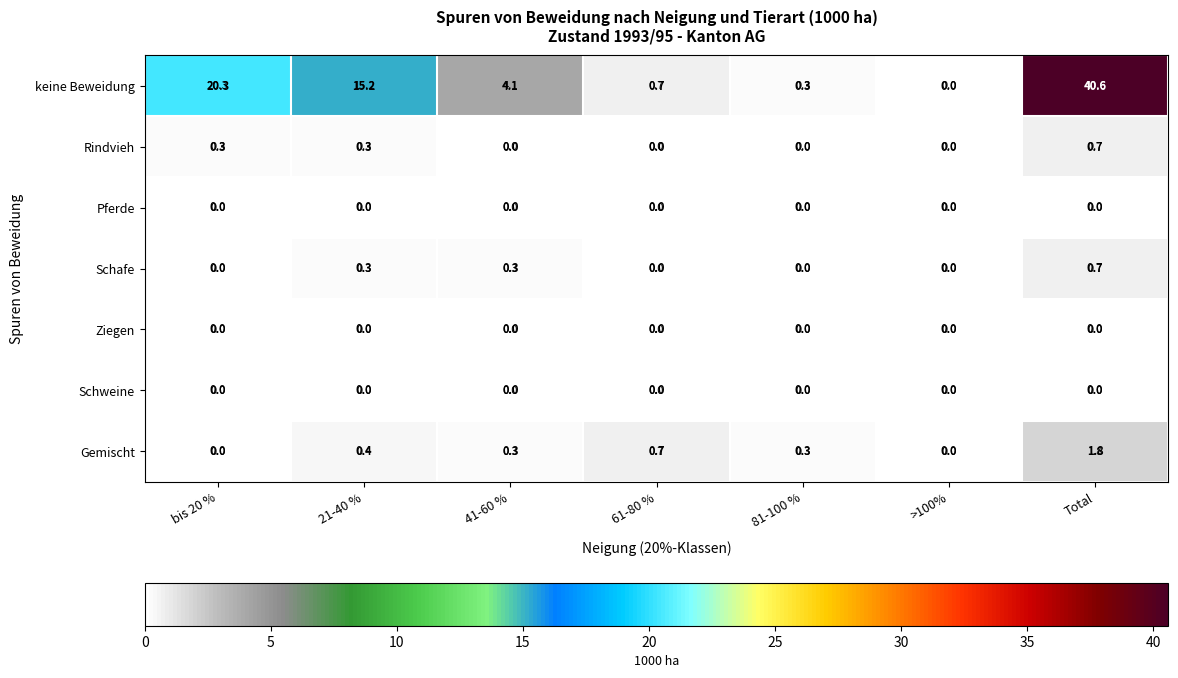

Which series has the largest total across all categories?

keine Beweidung